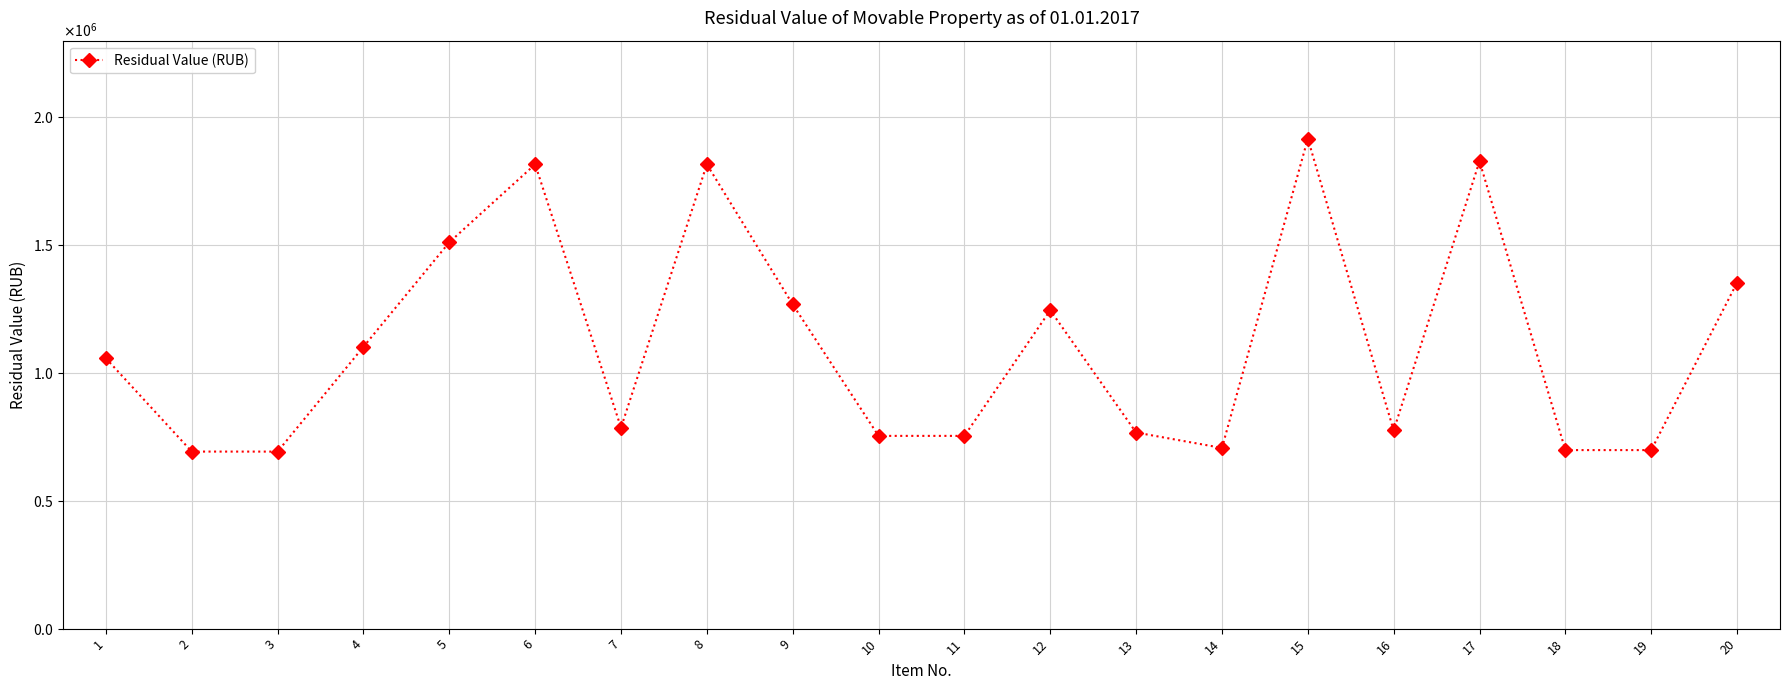

Which category has the lowest value across all series?

3